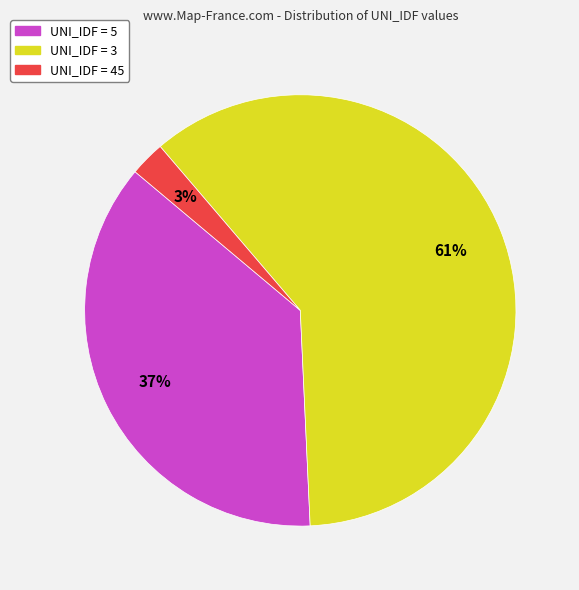

What is the smallest slice in the pie chart?

UNI_IDF = 45